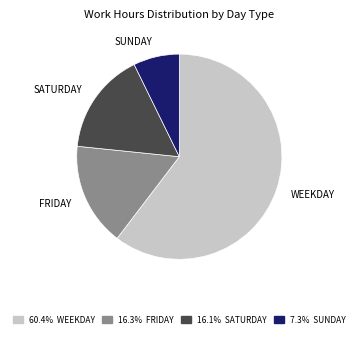

Count the number of slices in the pie.

4